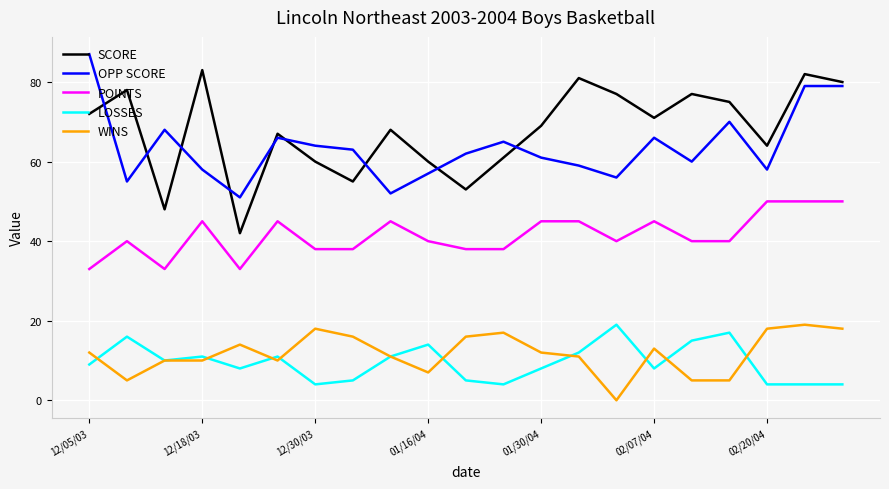

True or false: WINS and OPP SCORE cross at least once.

False